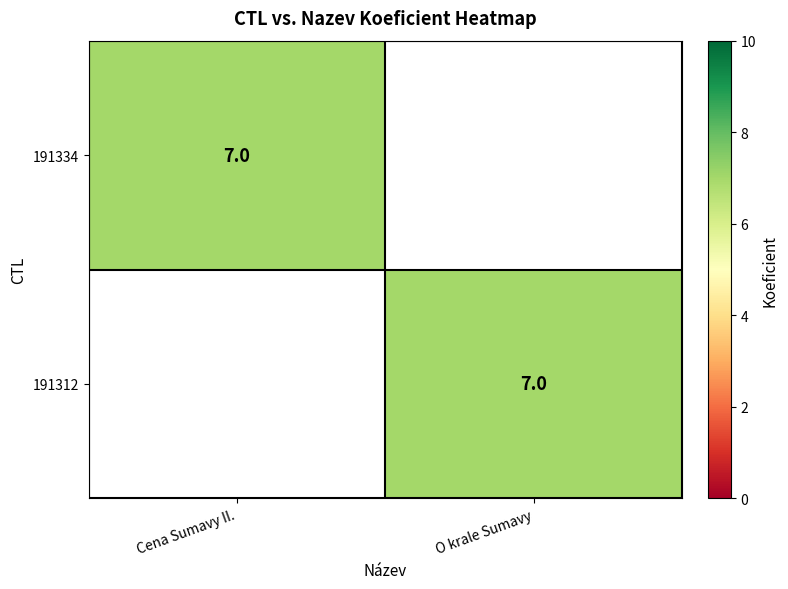

The 191312 series shows 7 at O krale Sumavy. True or false?

True